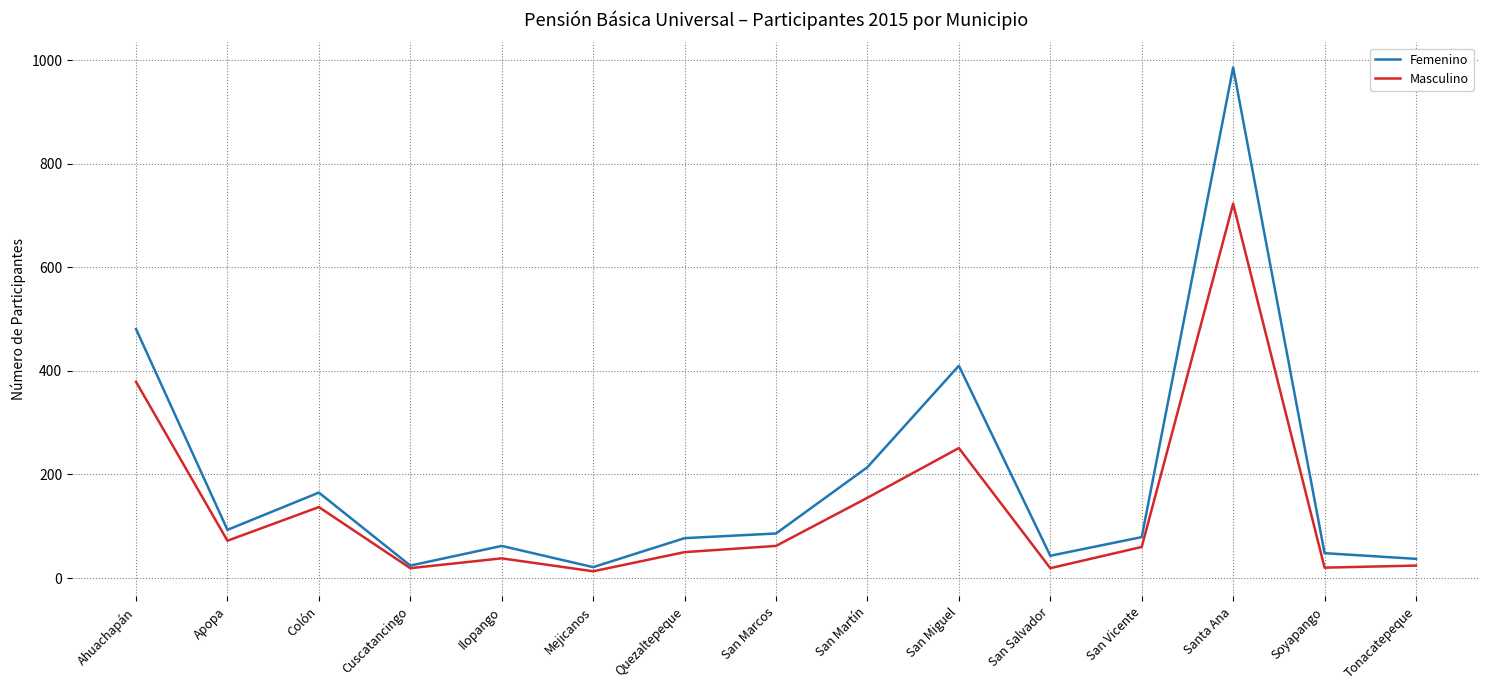

Does the chart display data point markers on the line(s)?

No